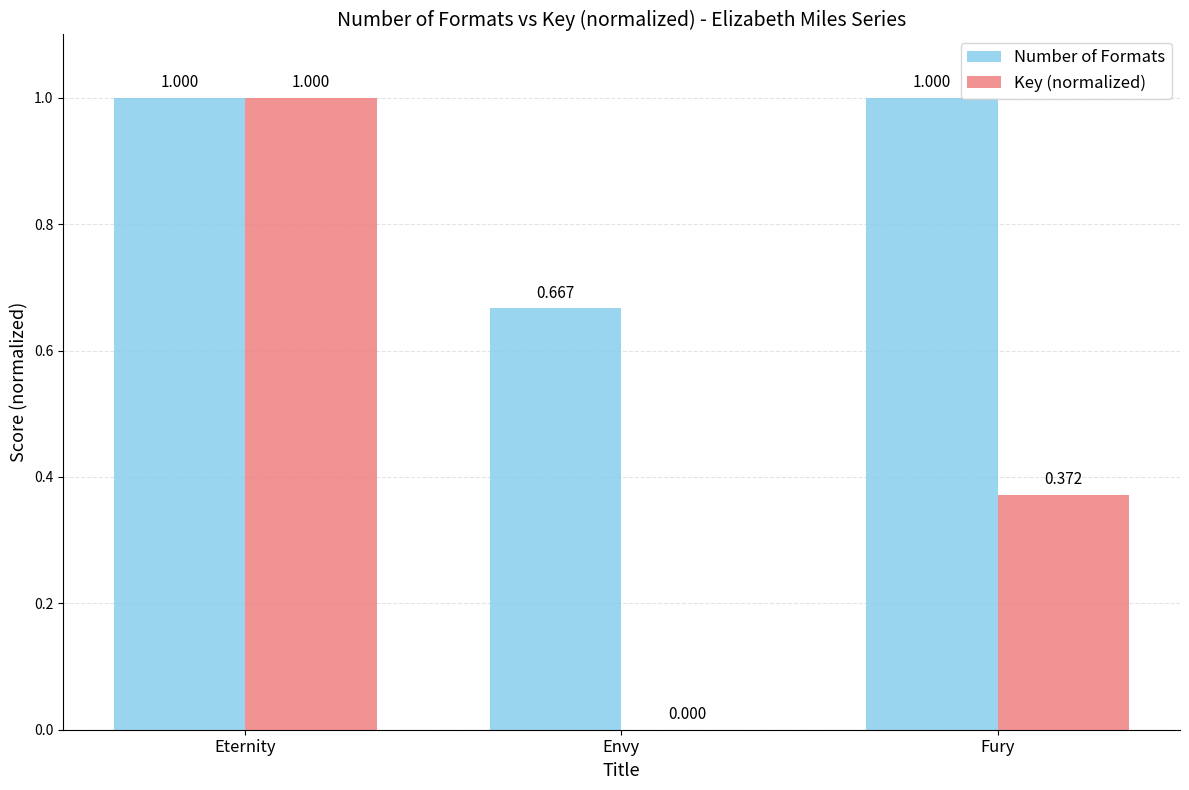

Does the chart contain stacked bars?

No